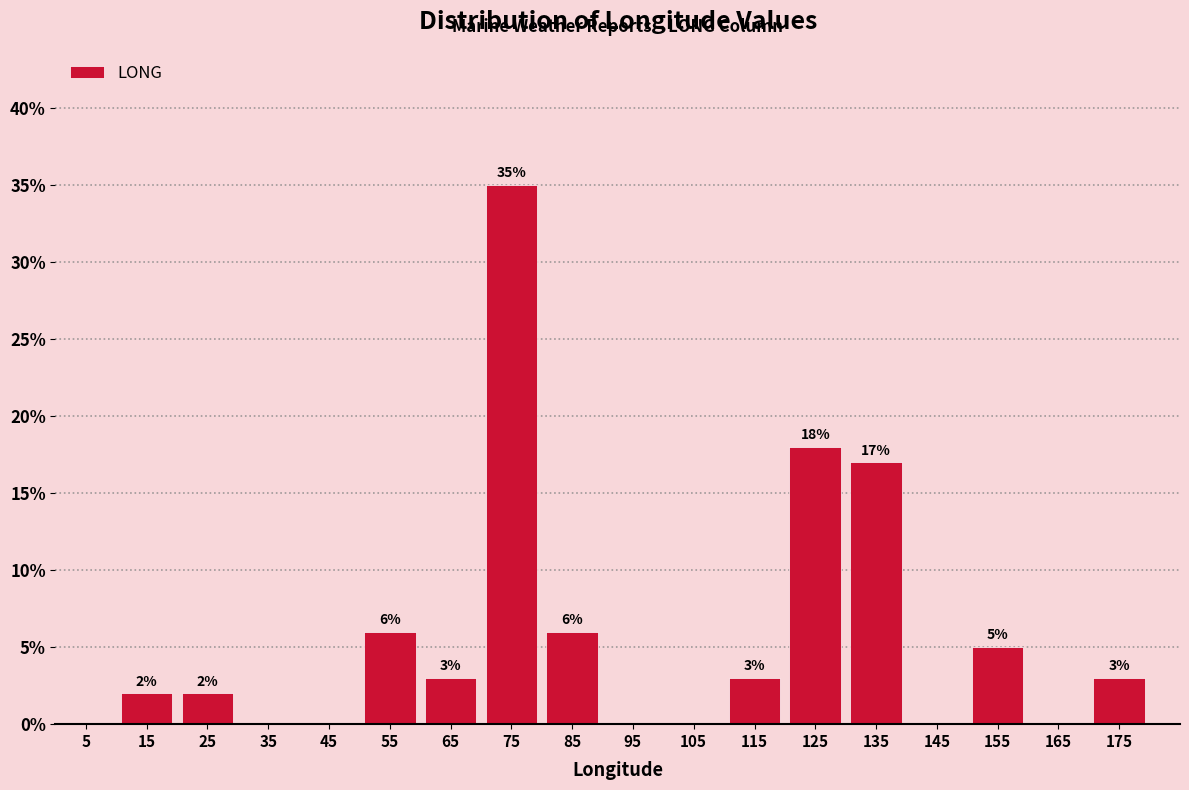

Over which range of the x-axis is the bar tallest?

70 to 80